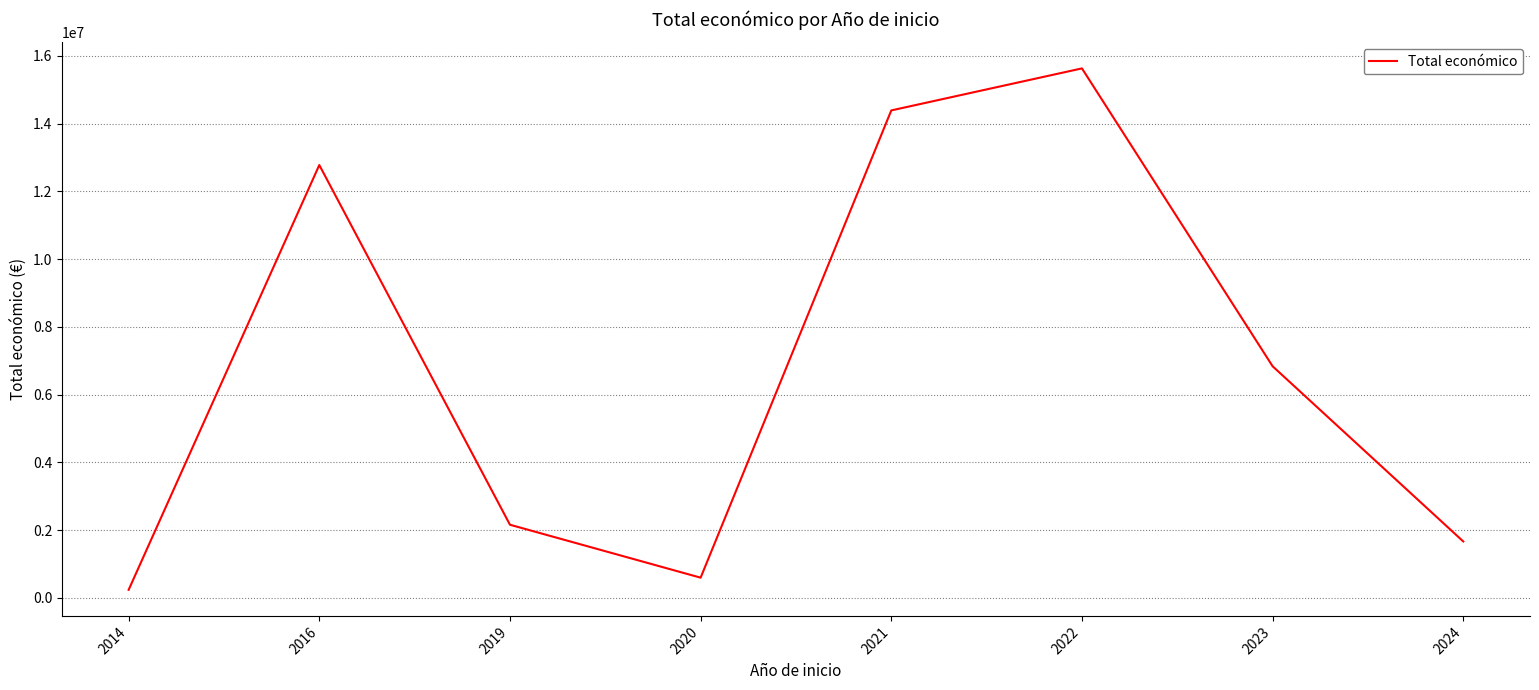

Is it true that the value at 2023 is 6837644?

True